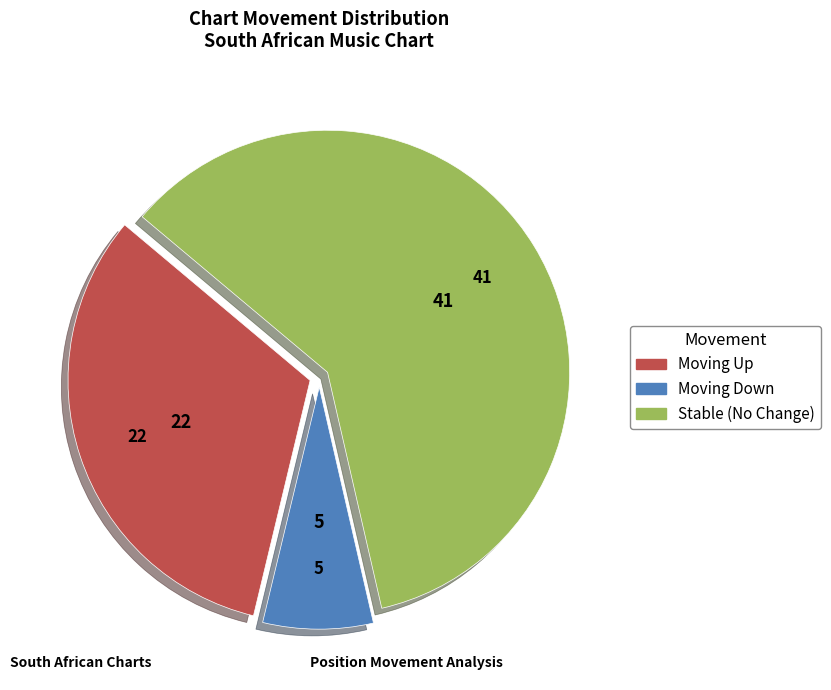

Is there a majority slice in this chart?

Yes